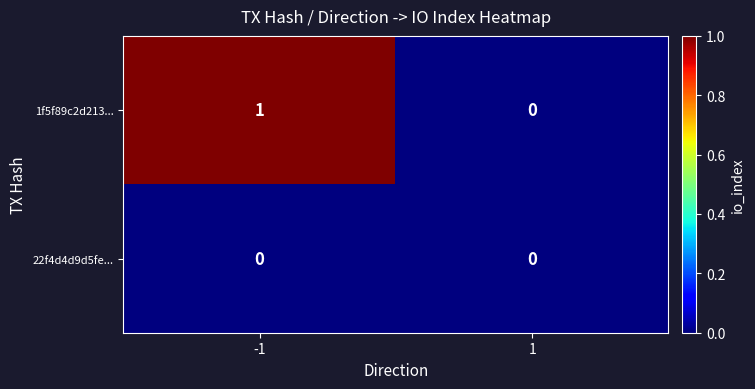

What is the spread (max minus min) of values at -1?

1